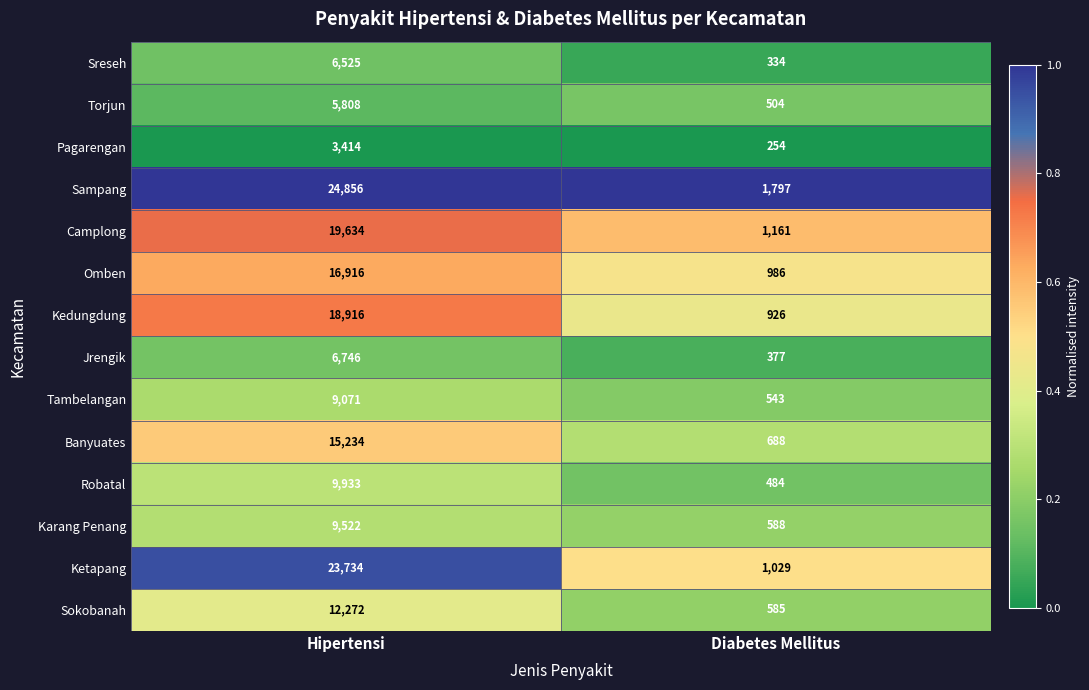

Is it true that Camplong equals 1161 at Diabetes Mellitus?

True